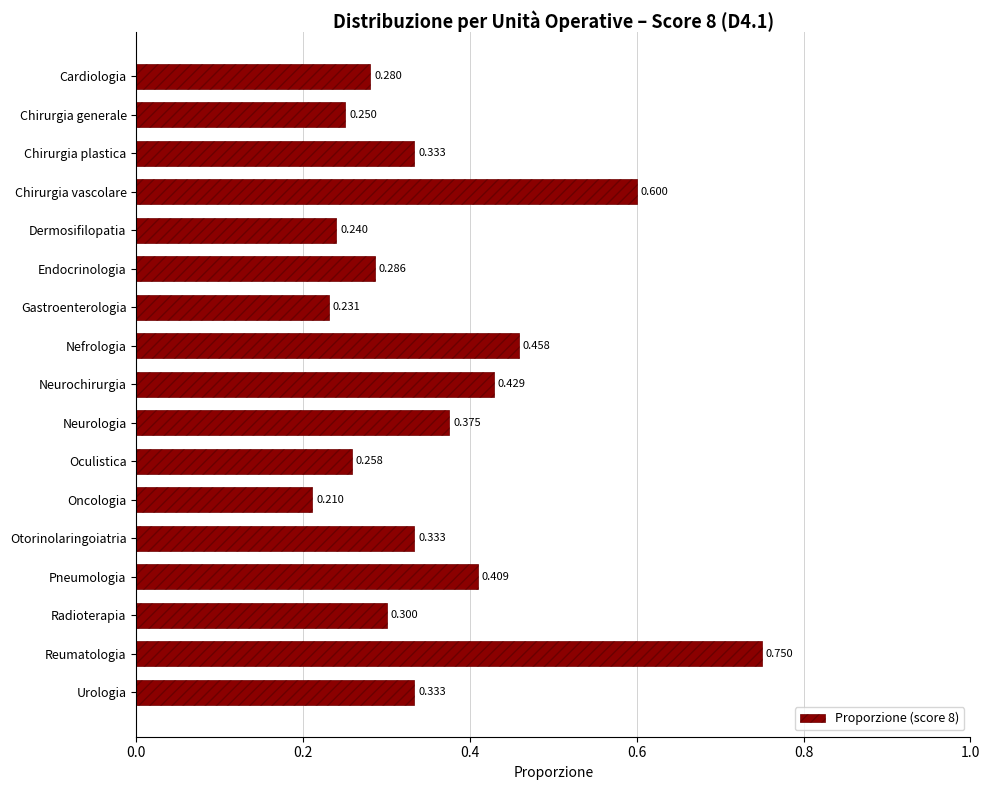

What is the label of the 9th bar from the top?

Neurochirurgia